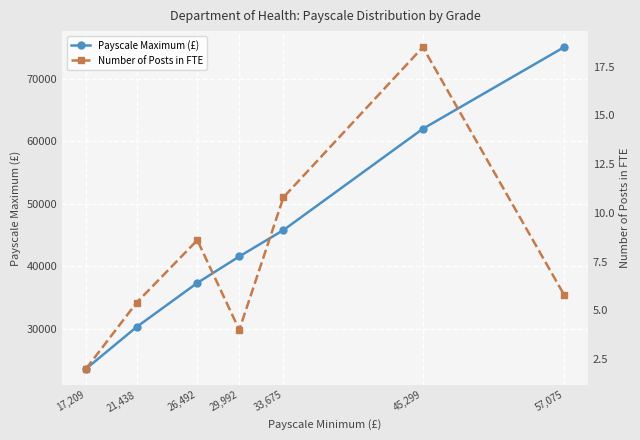

True or false: Payscale Maximum (£) and Number of Posts in FTE cross at least once.

False